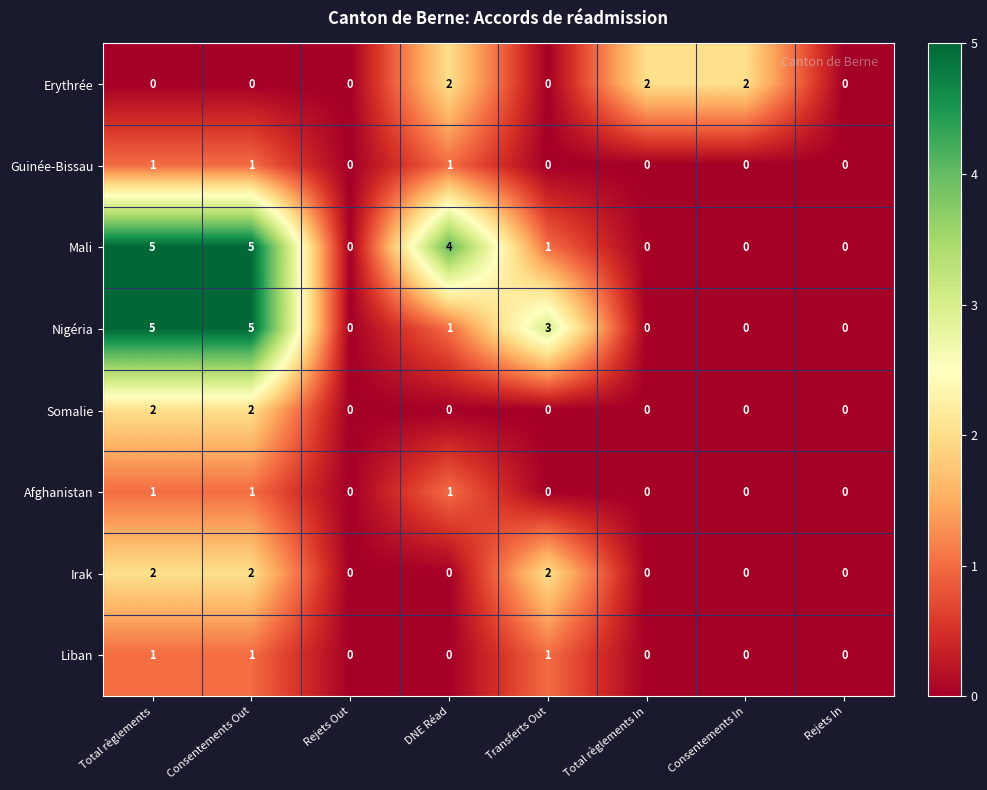

Which series has the largest total across all categories?

Mali